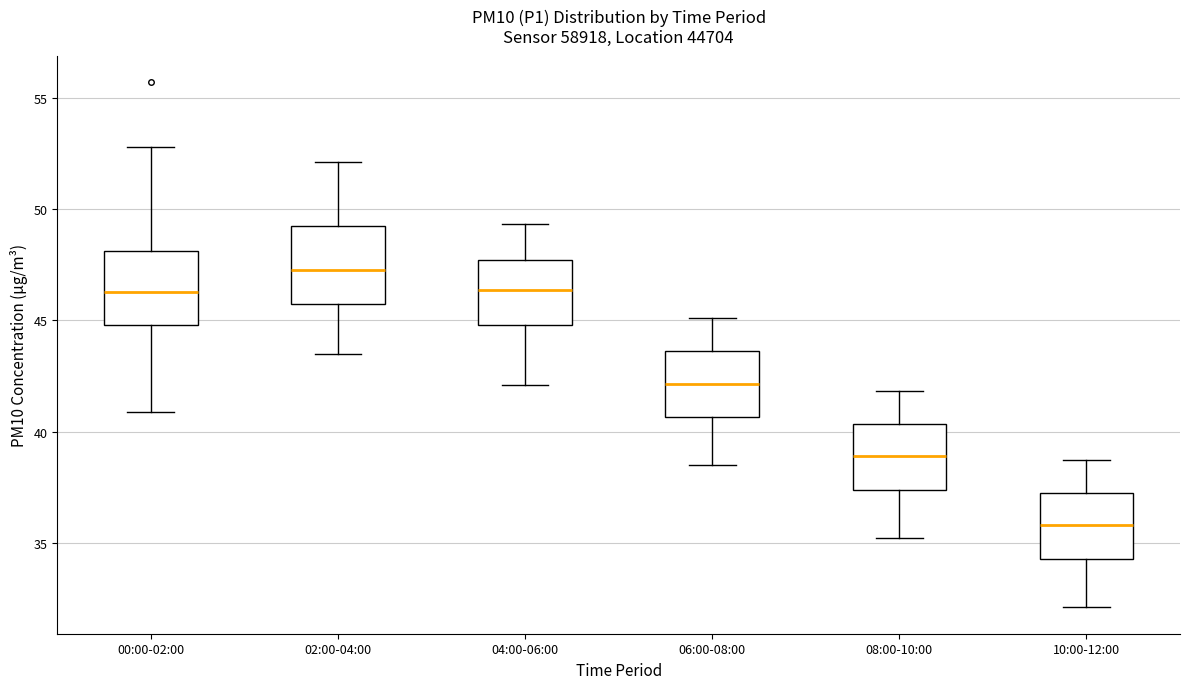

Which box's median line is the lowest?

10:00-12:00